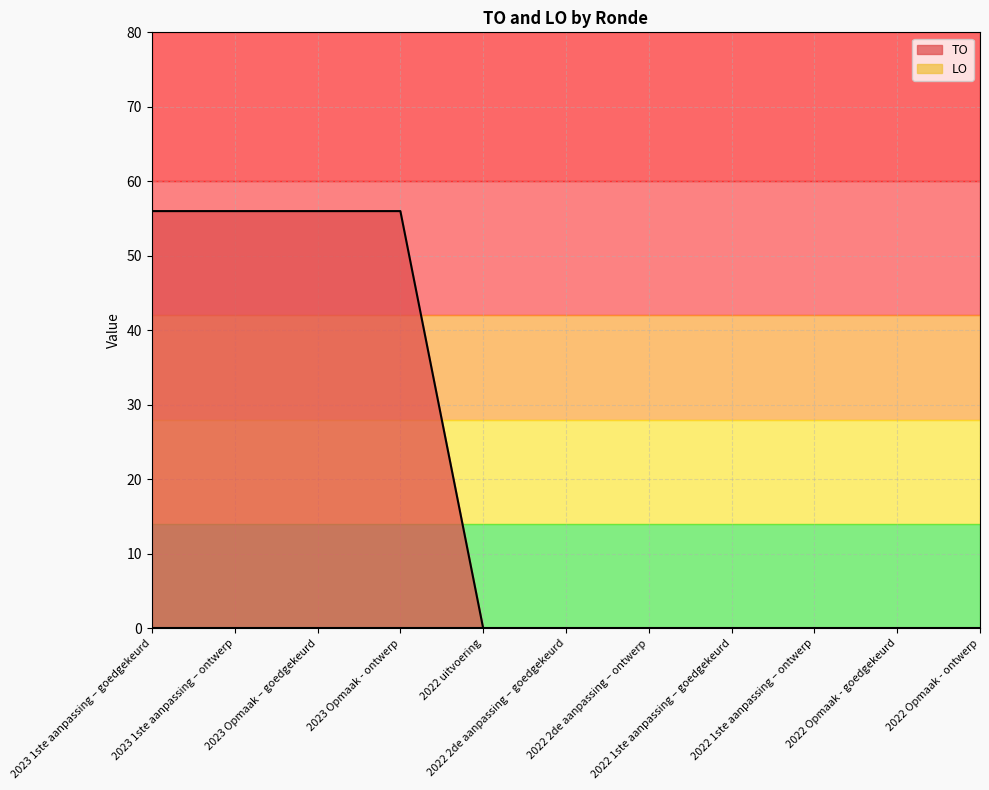

Reading left to right, extract all data points from this chart.

2023 1ste aanpassing – goedgekeurd=56	2023 1ste aanpassing – ontwerp=56	2023 Opmaak – goedgekeurd=56	2023 Opmaak - ontwerp=56	2022 uitvoering=0	2022 2de aanpassing – goedgekeurd=0	2022 2de aanpassing – ontwerp=0	2022 1ste aanpassing – goedgekeurd=0	2022 1ste aanpassing – ontwerp=0	2022 Opmaak - goedgekeurd=0	2022 Opmaak - ontwerp=0